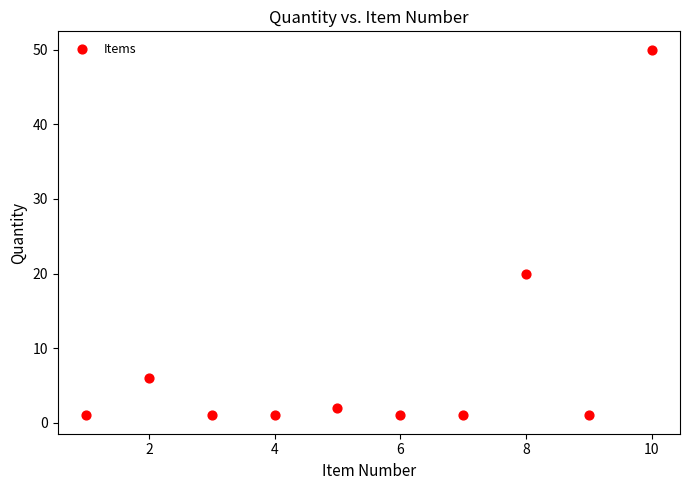

What Y value in the scatter plot is closest to 25?

20